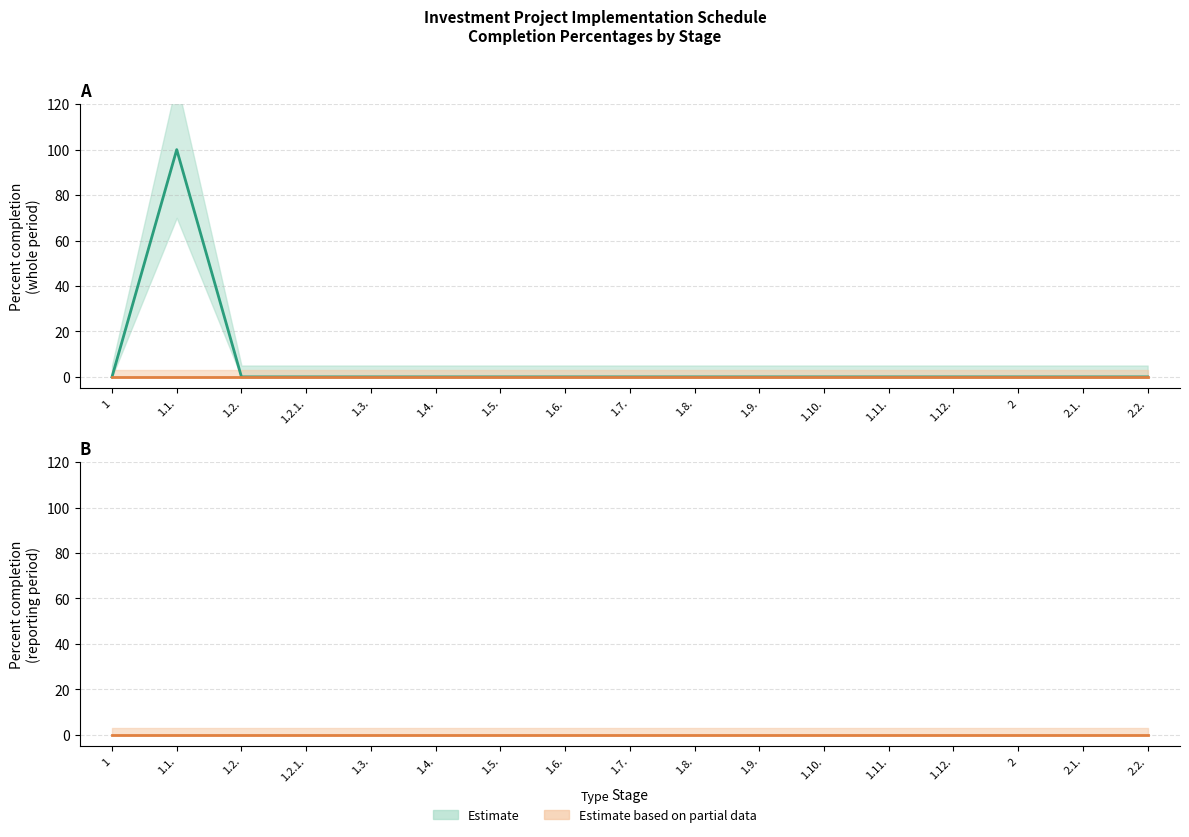

At 2.1., list the series in order from largest to smallest.

Estimate, Estimate based on partial data